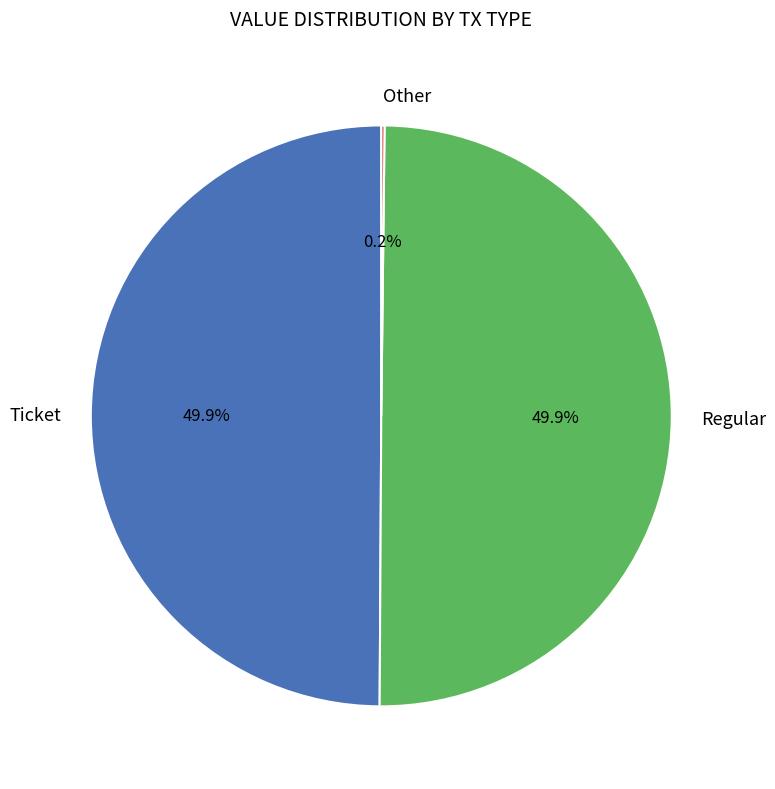

What is the ratio of the value at Regular to the value at Ticket?

1.0